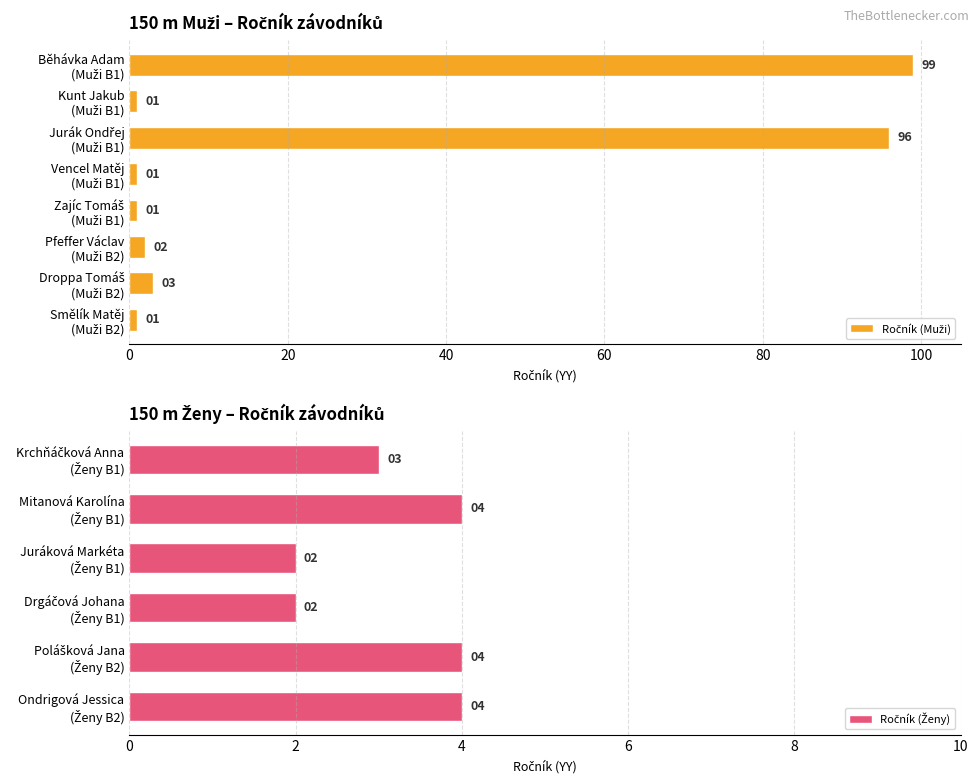

Is it true that the value at Pfeffer Václav (Muži B2) is 0?

False